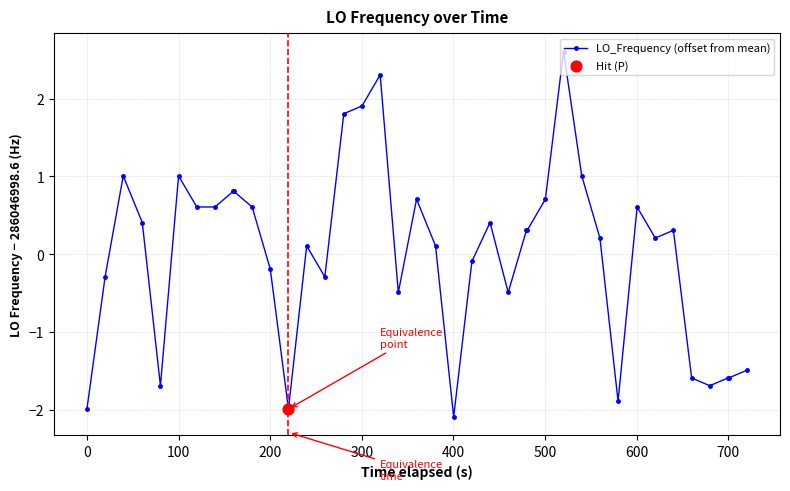

What is the maximum value shown in the chart?

2.6